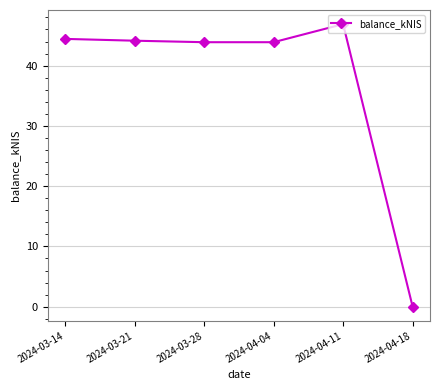

What is the value of the 4th point from the left?

43.9